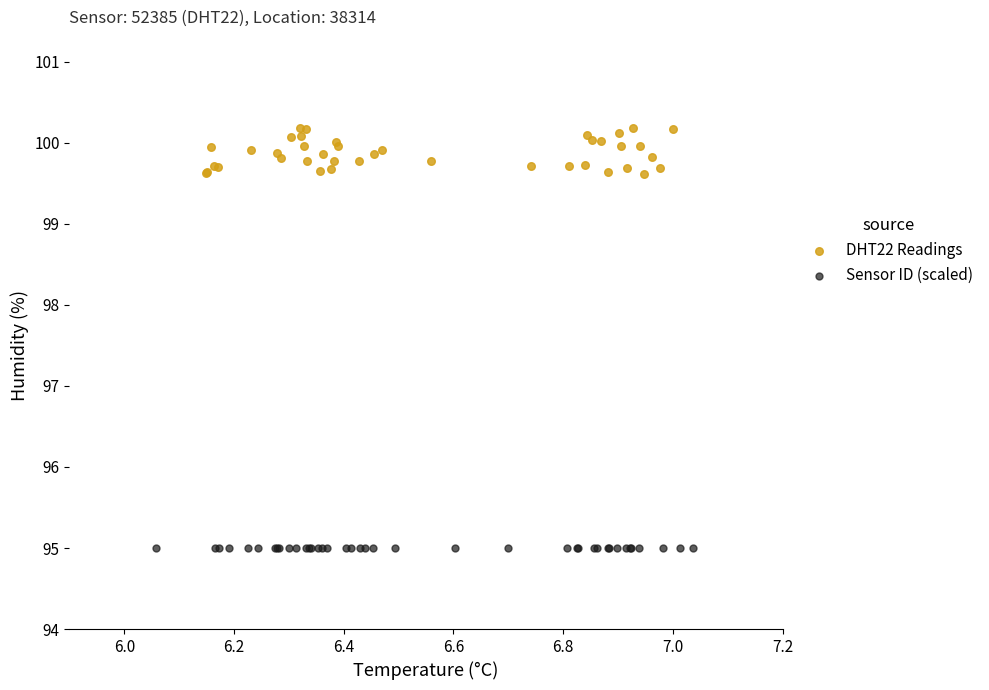

What are all the series names shown in the legend?

DHT22 Readings, Sensor ID (scaled)